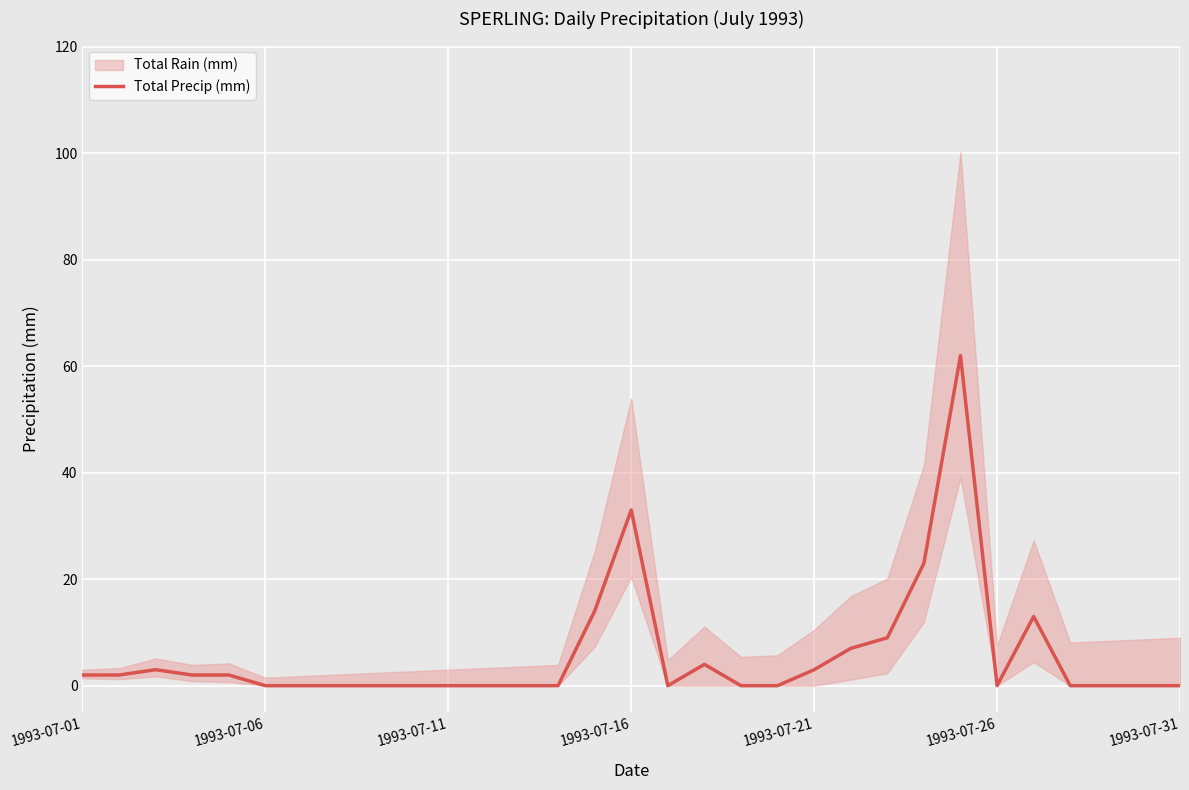

Which has a higher value, 20 or 7?

20